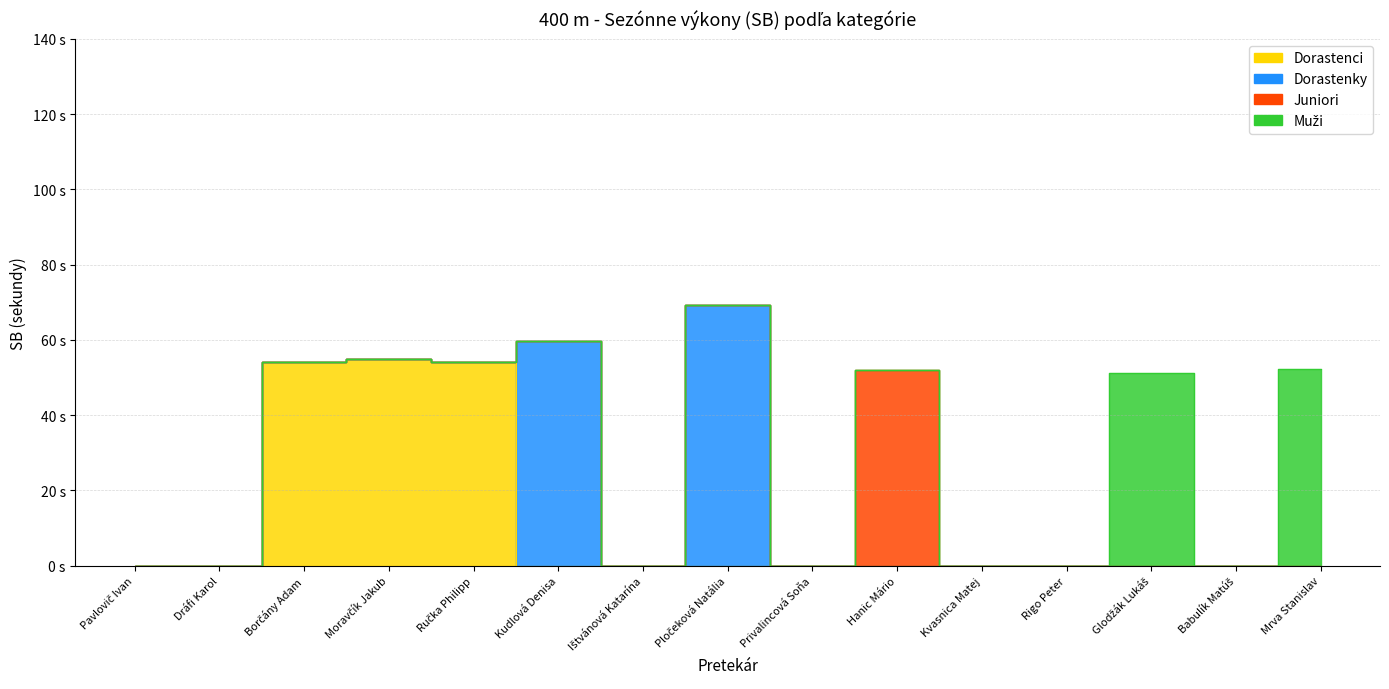

How many values in Muži are above zero?

2